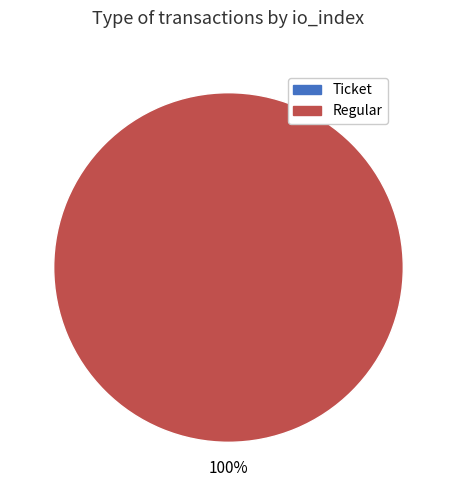

Does any single category account for the majority?

Yes